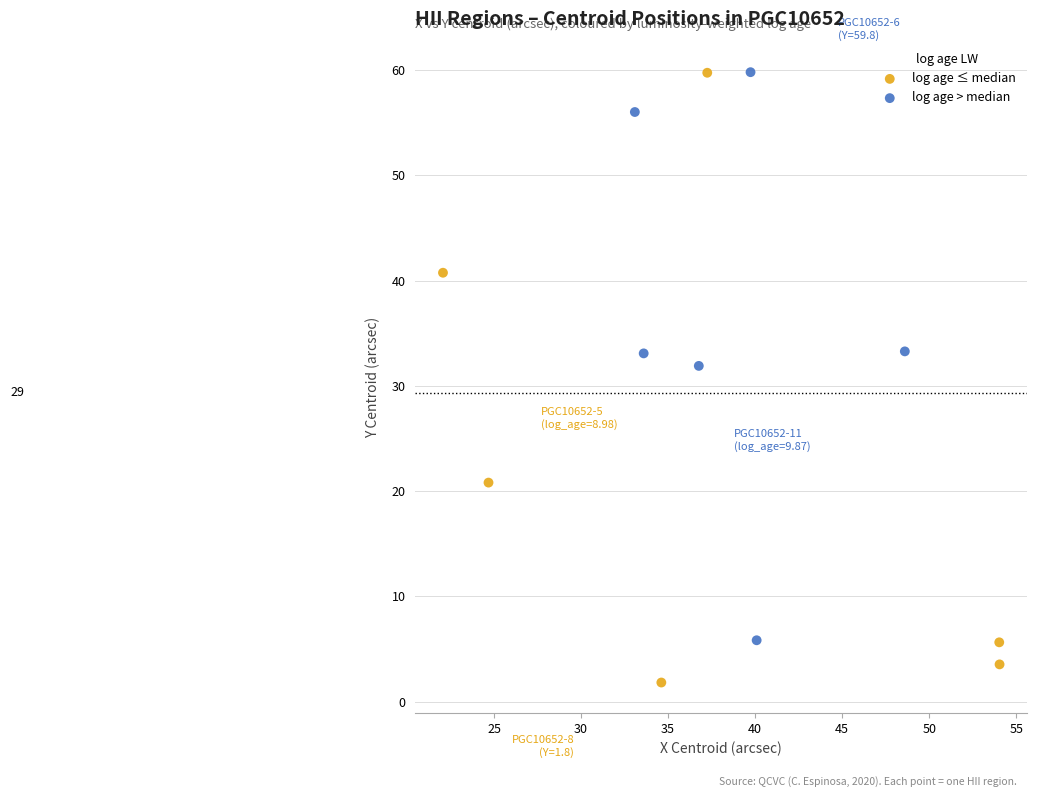

What are all the series names shown in the legend?

log age ≤ median, log age > median